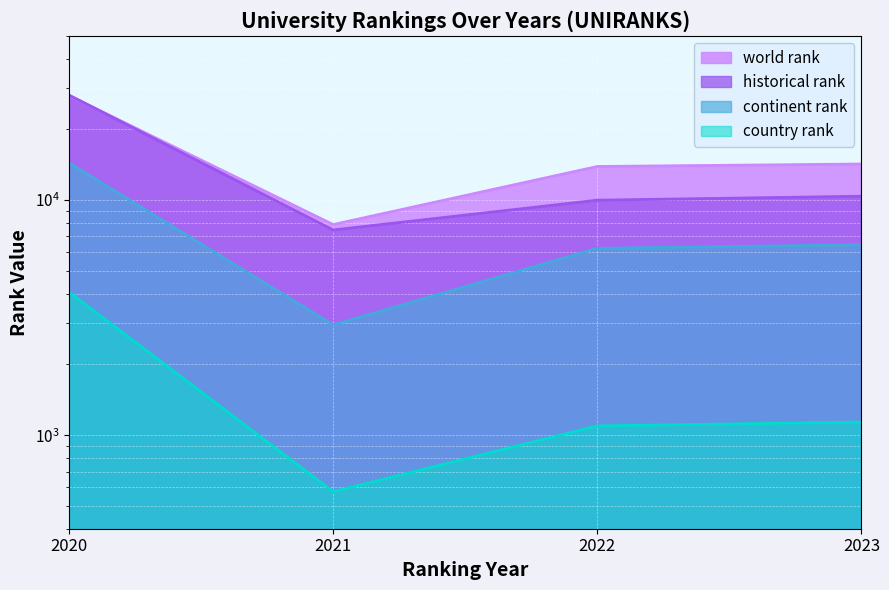

Which label corresponds to the smallest value in the chart?

2021